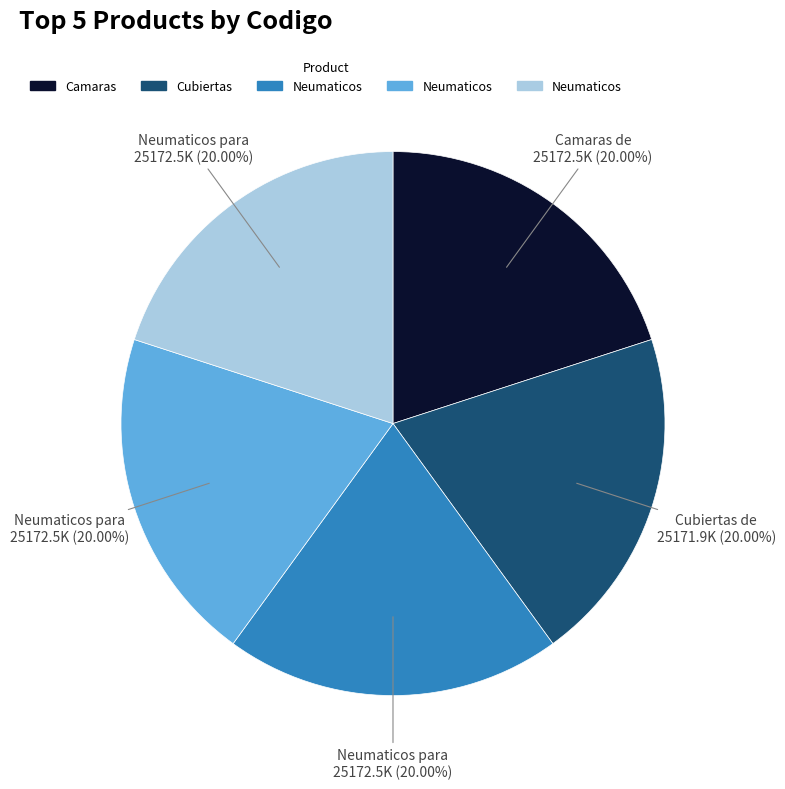

Does any single category account for the majority?

No